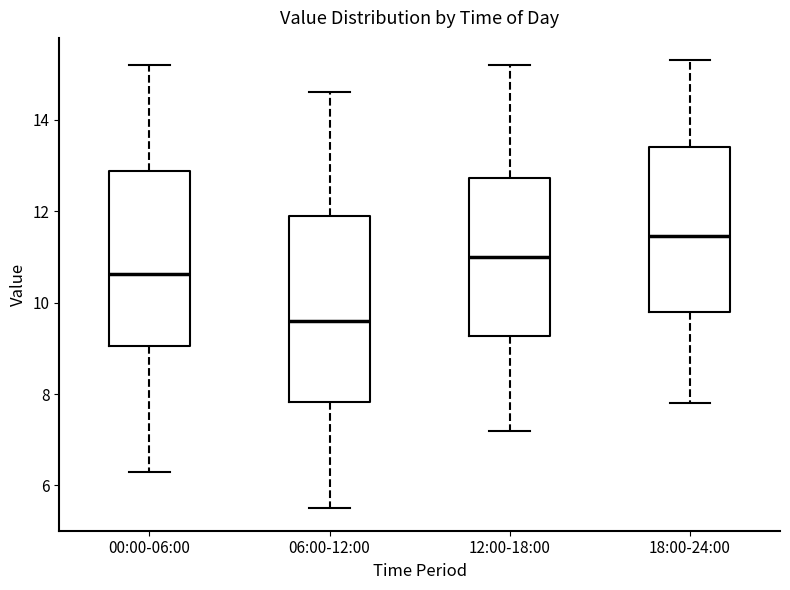

Which box has the highest median line?

18:00-24:00